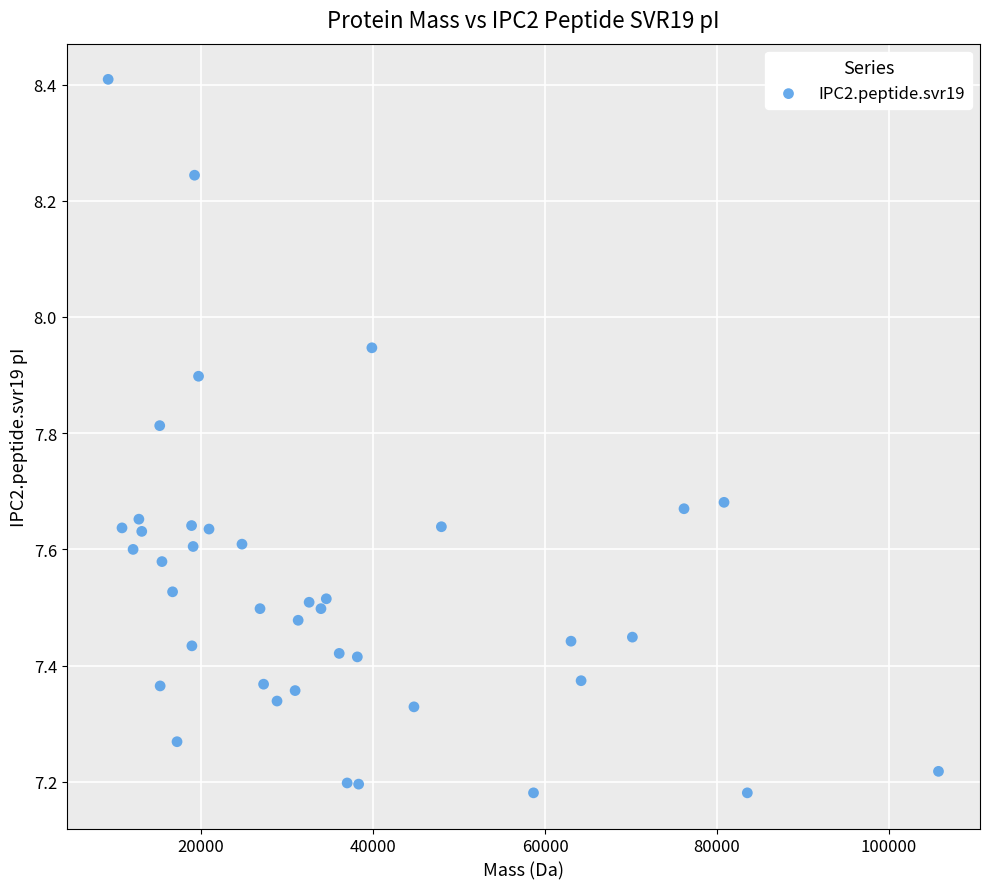

What is the range of Y values (max minus min)?

1.2